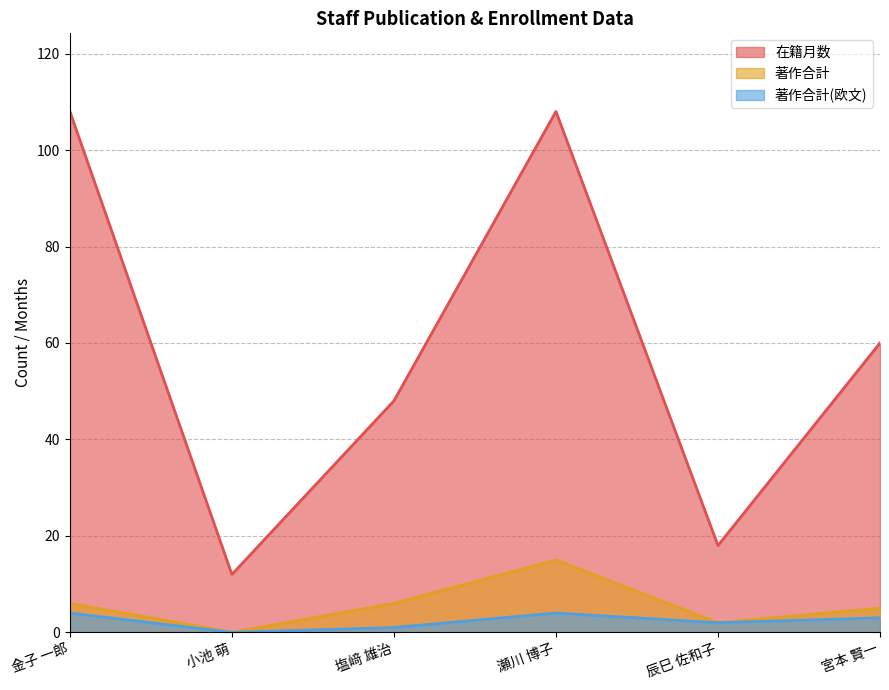

Reading left to right, transcribe all the data shown in this chart.

在籍月数: 108	12	48	108	18	60
著作合計: 6	0	6	15	2	5
著作合計(欧文): 4	0	1	4	2	3